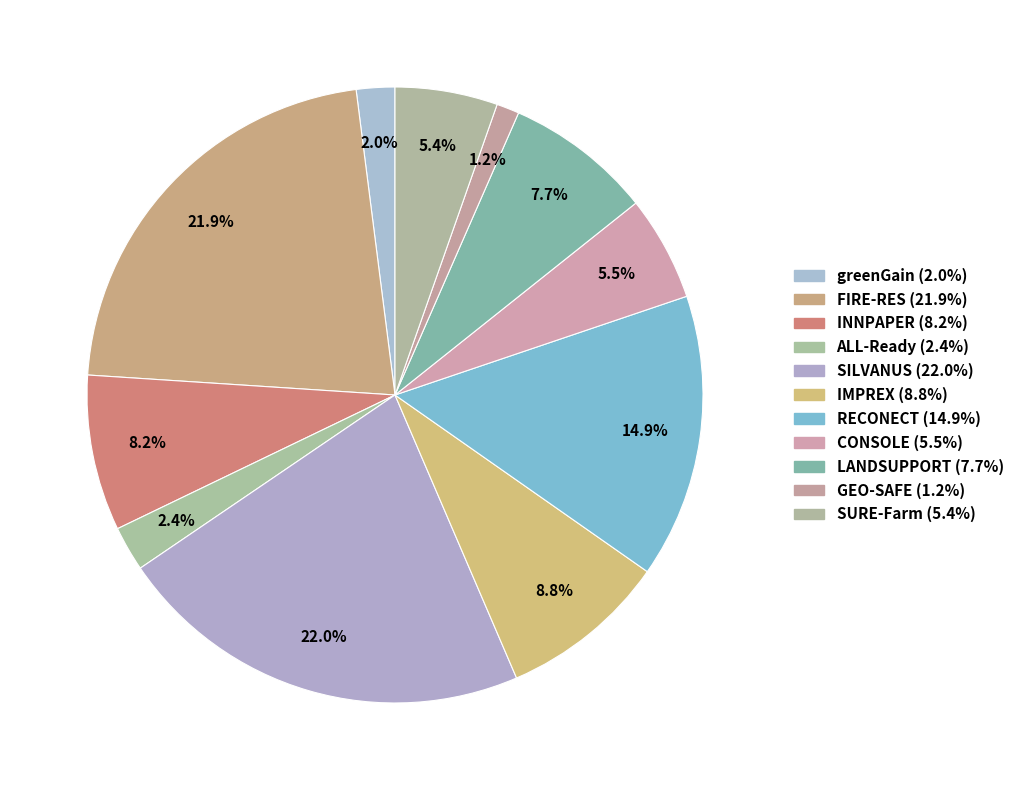

To the nearest percent, what is the combined percentage of IMPREX and RECONECT?

24%